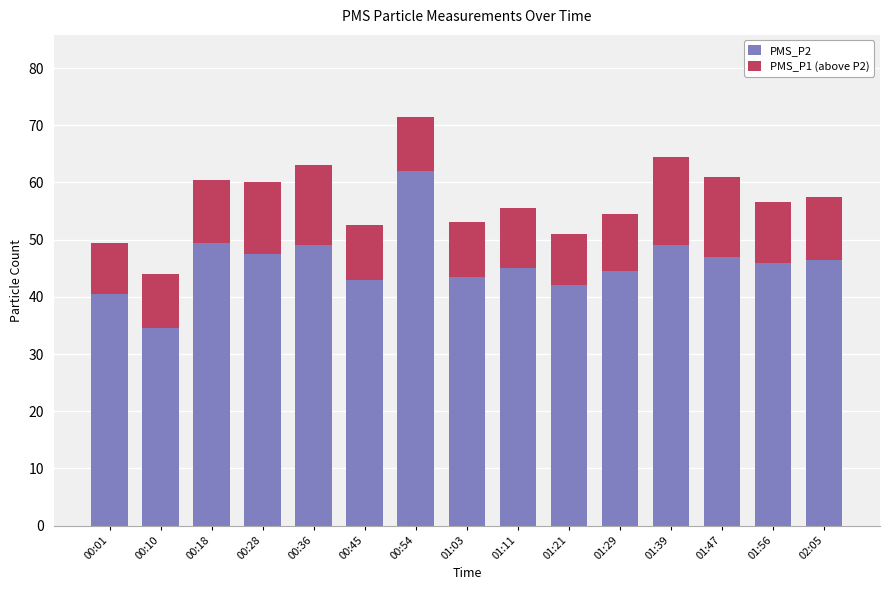

What is the minimum value for PMS_P2?

34.5